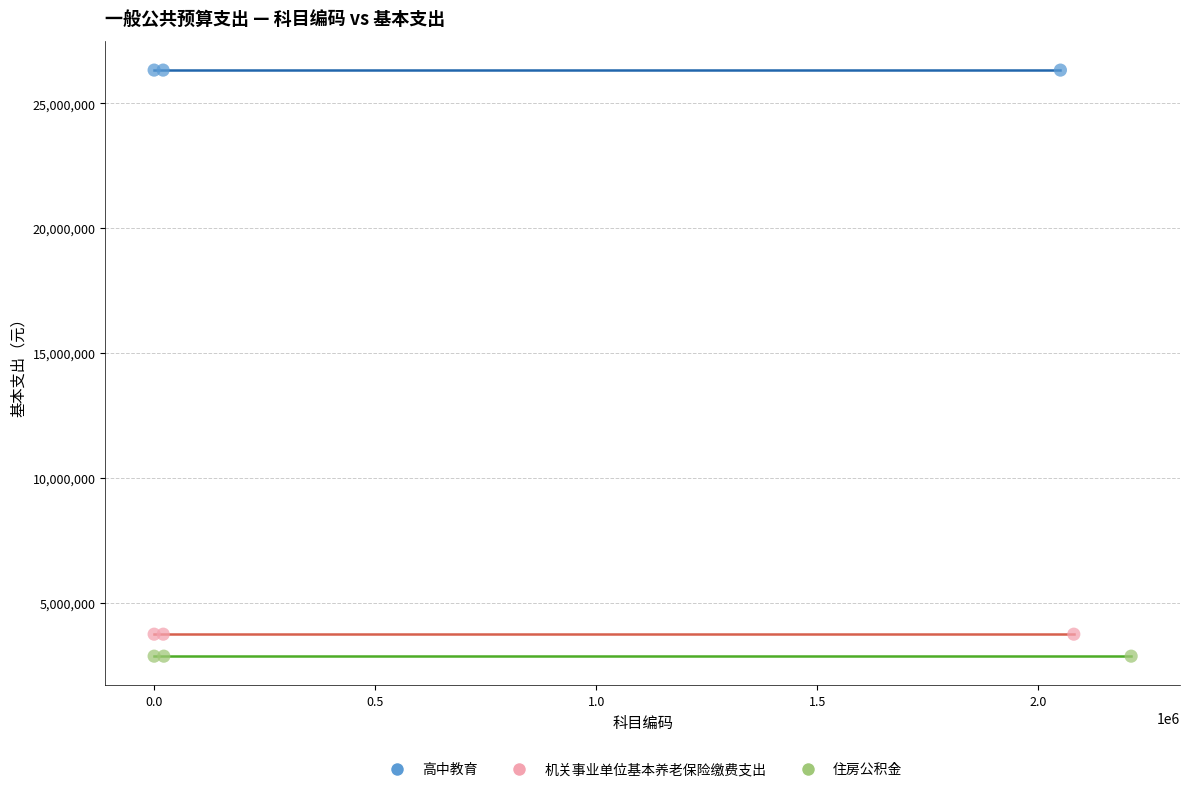

Which series contains the lowest Y value?

住房公积金